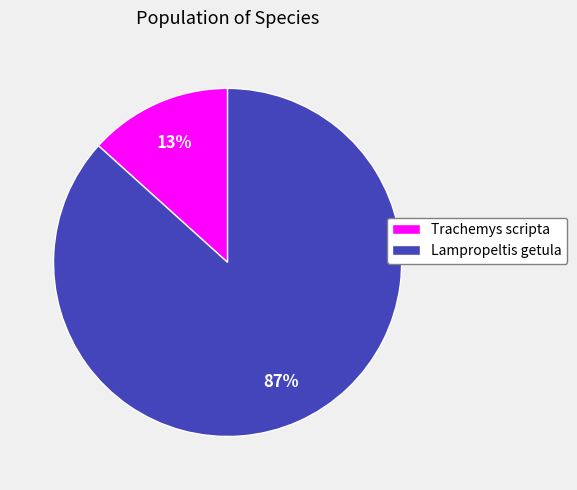

To the nearest percent, what portion does Lampropeltis getula represent?

87%